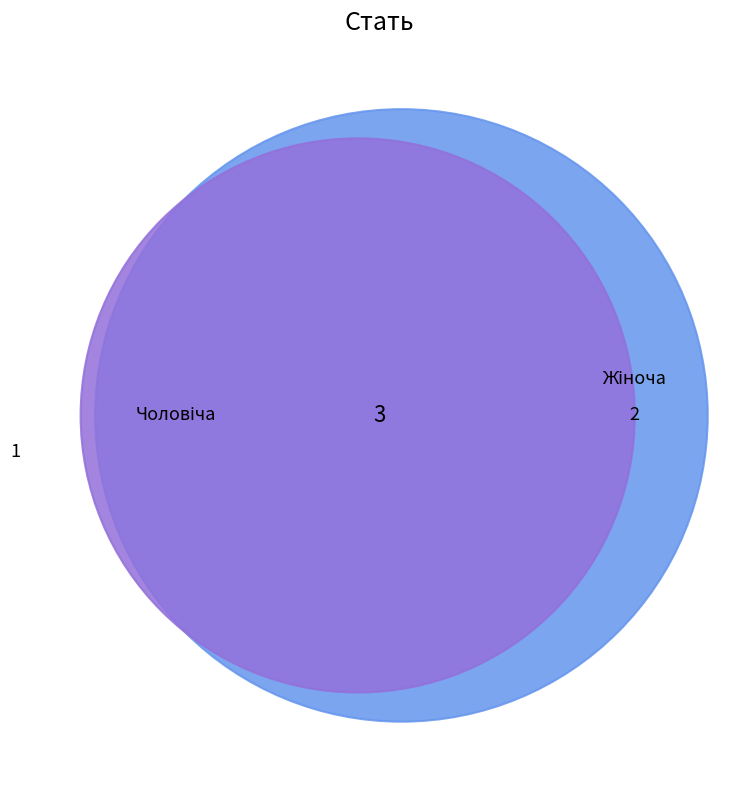

Rank the categories by value from highest to lowest.

Жіноча, Чоловіча